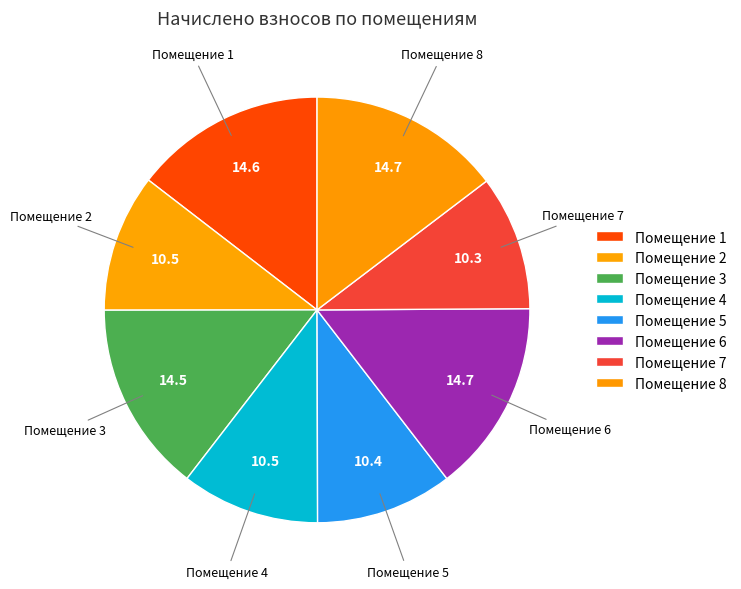

How many segments does this pie chart have?

8